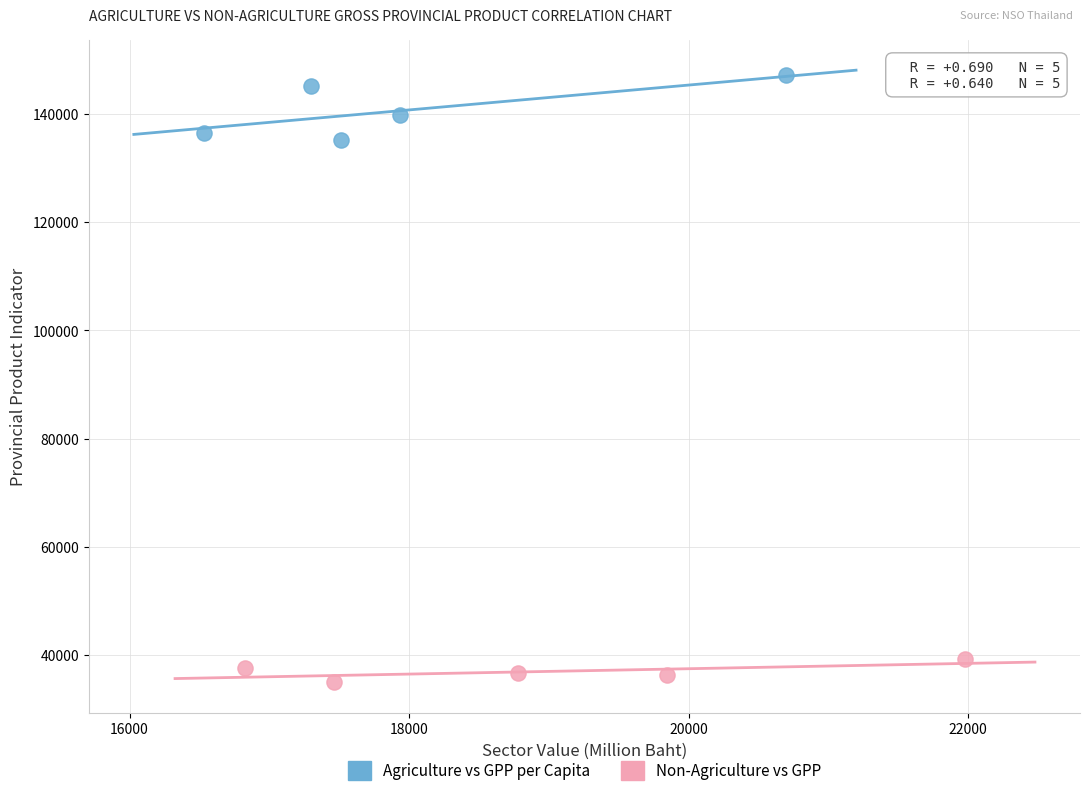

Which series reaches the maximum Y coordinate?

Agriculture vs GPP per Capita